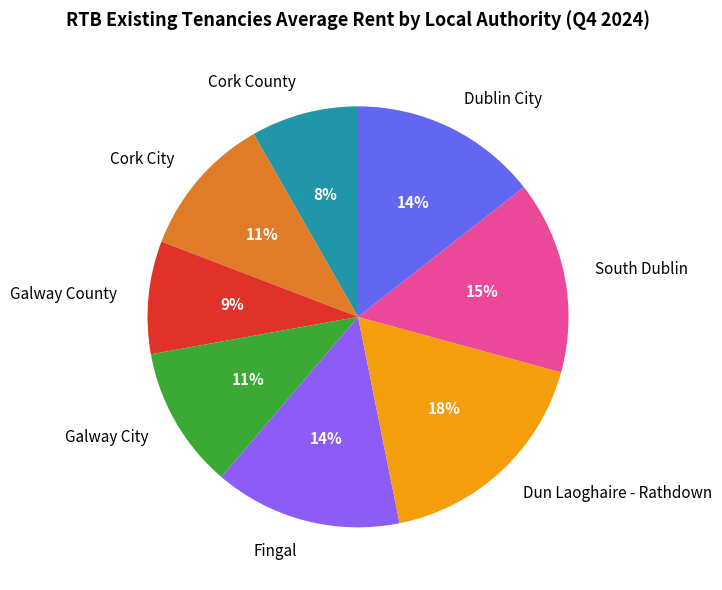

How many segments does this pie chart have?

8